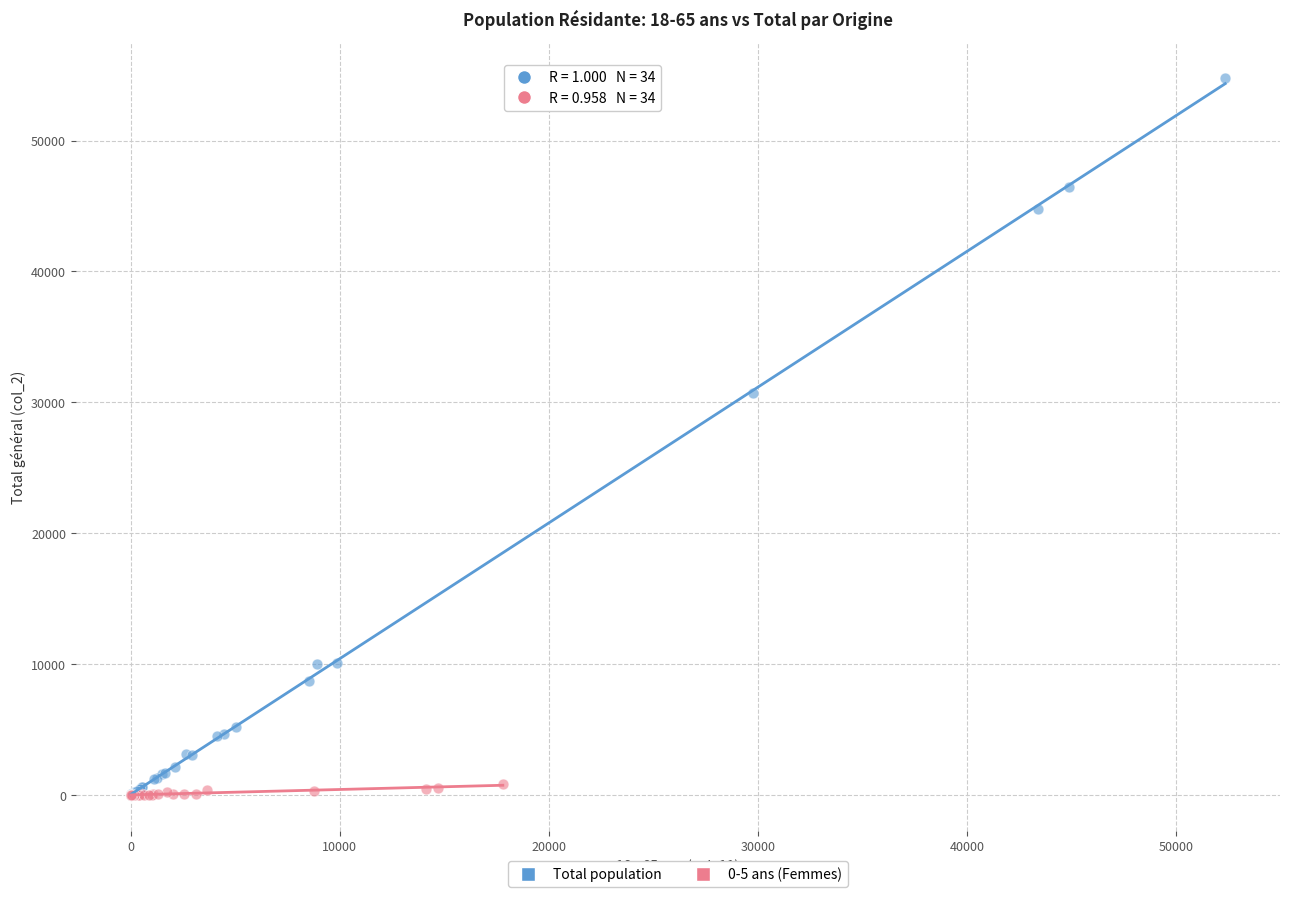

What are all the series names shown in the legend?

Total population, 0-5 ans (Femmes)